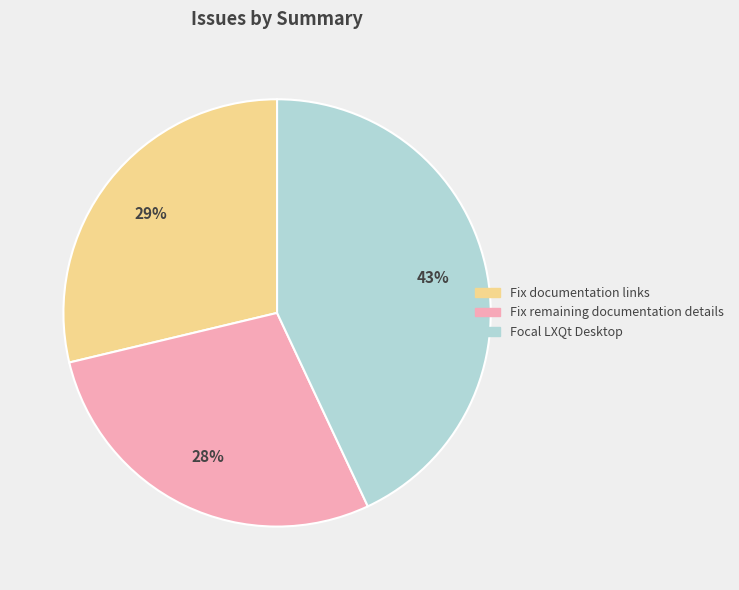

Which slice is the largest?

Focal LXQt Desktop